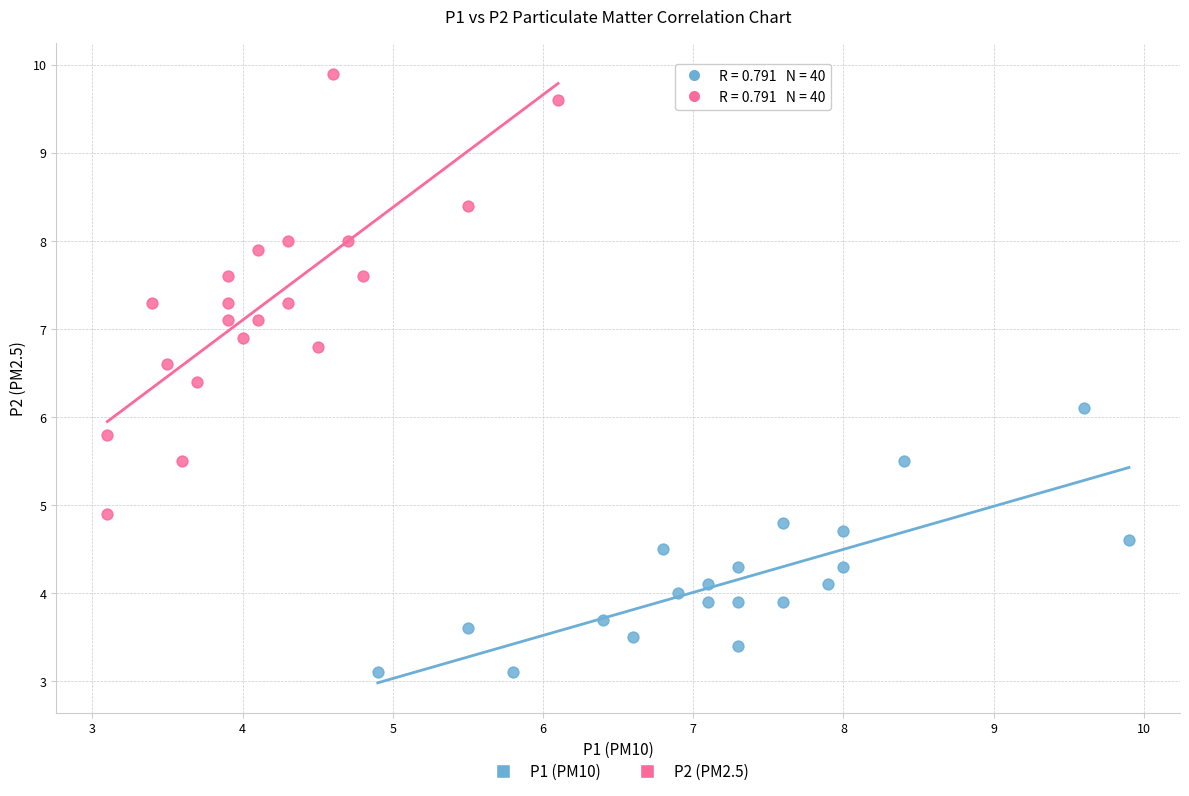

Which series contains the lowest Y value?

P1 (PM10)